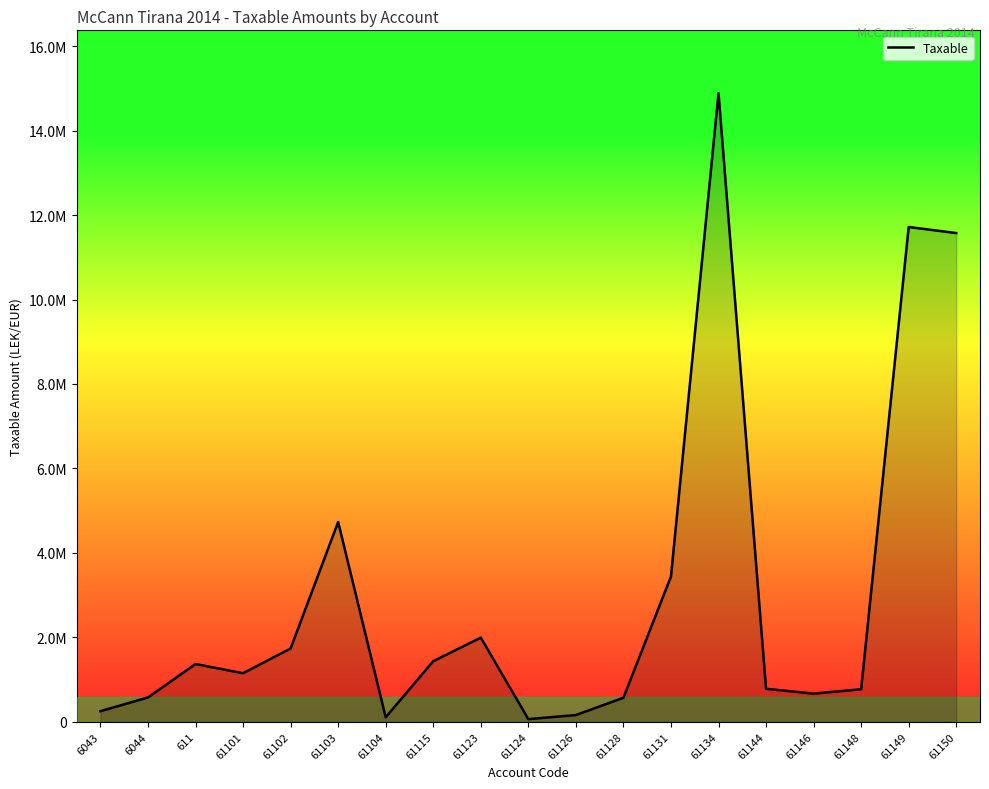

What position from the left is 61103?

6